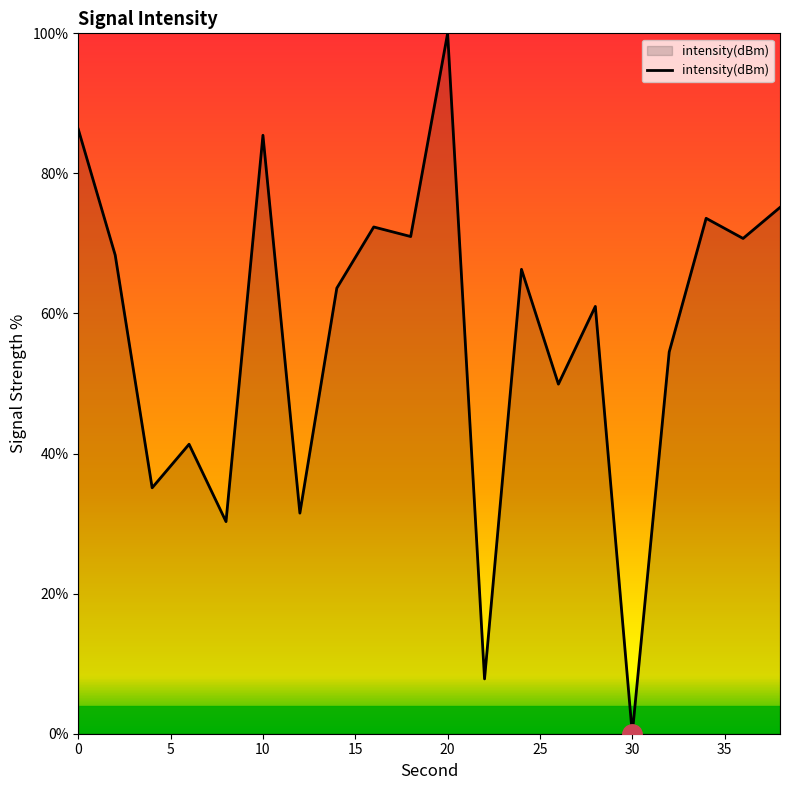

What is the difference between the maximum and second lowest values?

92.2